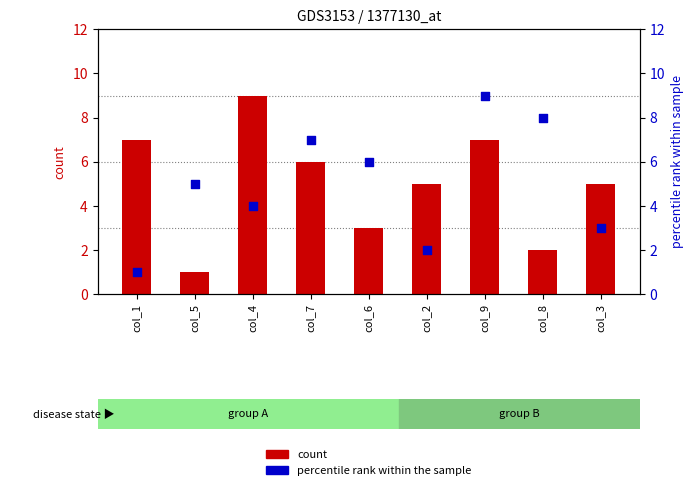

At how many categories does at least one series exceed 8?

2